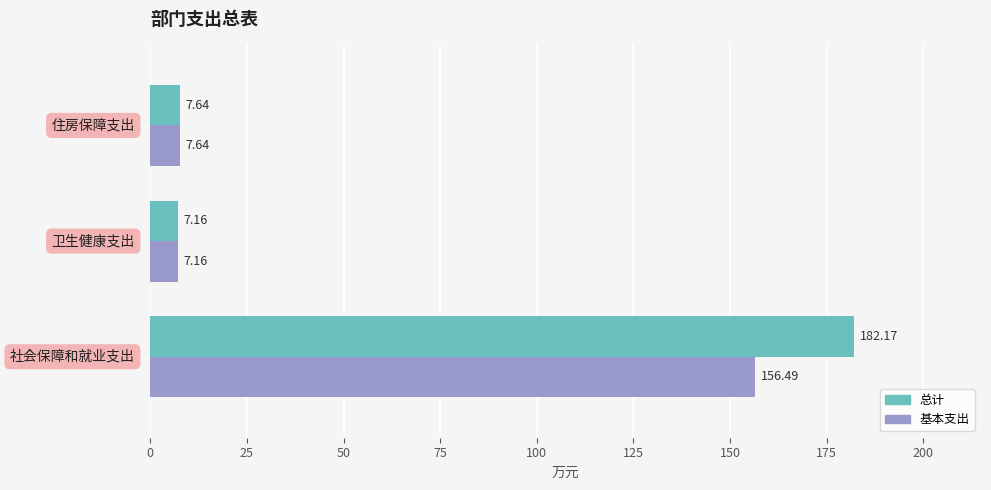

Which series has the largest range (max minus min)?

总计